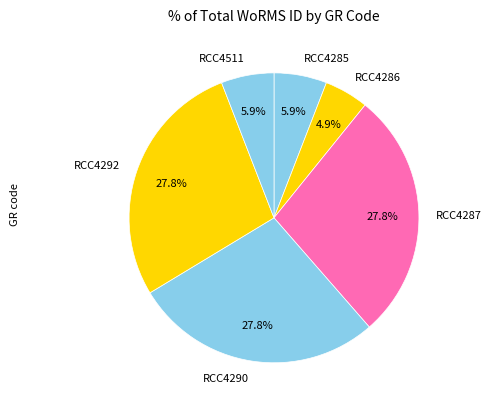

Do RCC4511 and RCC4287 together represent more than half of the pie?

No